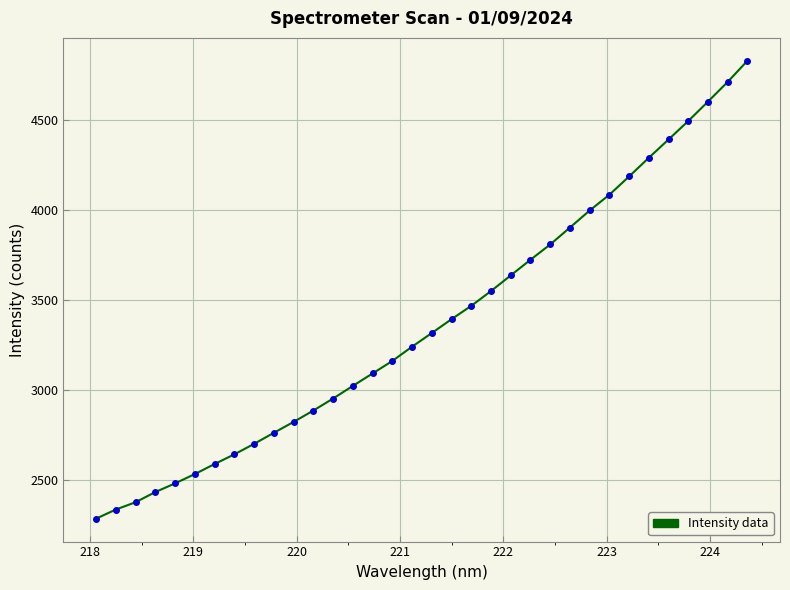

What is the difference between the maximum and minimum values?

2543.5